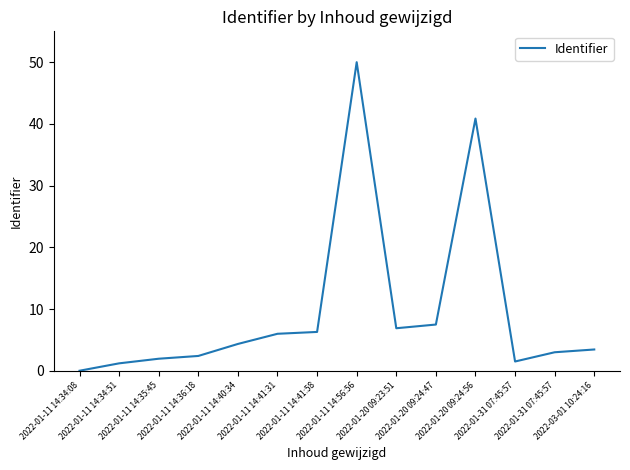

Does the chart display data point markers on the line(s)?

No